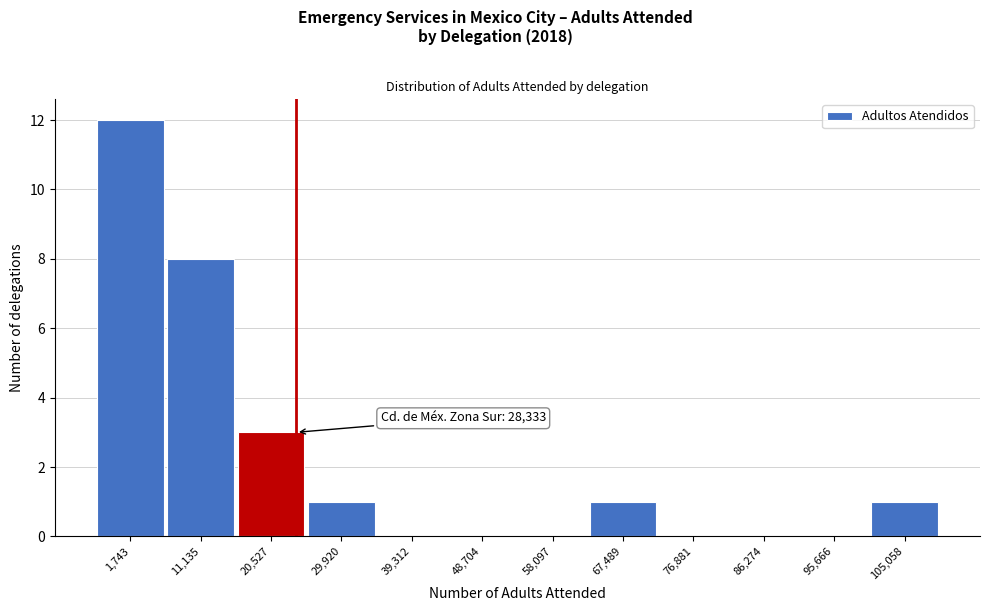

Reading left to right, extract all data points from this chart.

1,743=12	11,135=8	20,527=3	29,920=1	39,312=0	48,704=0	58,097=0	67,489=1	76,881=0	86,274=0	95,666=0	105,058=1